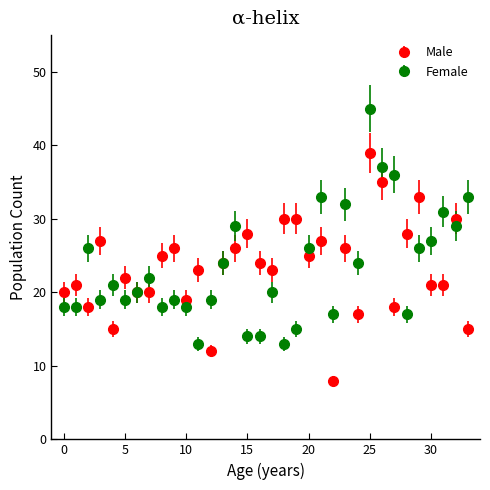

What is the value of the Male point at the 7th from the left?

20